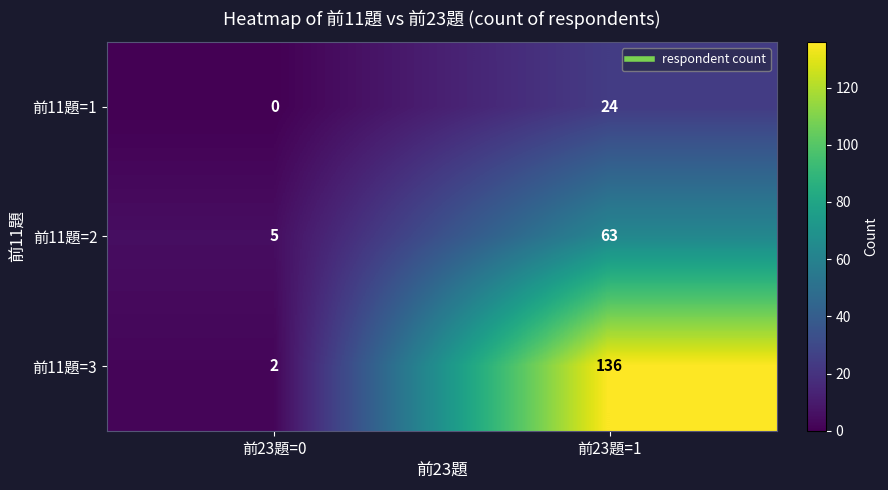

Rank the categories by 前11題=1 value from lowest to highest.

前23題=0, 前23題=1